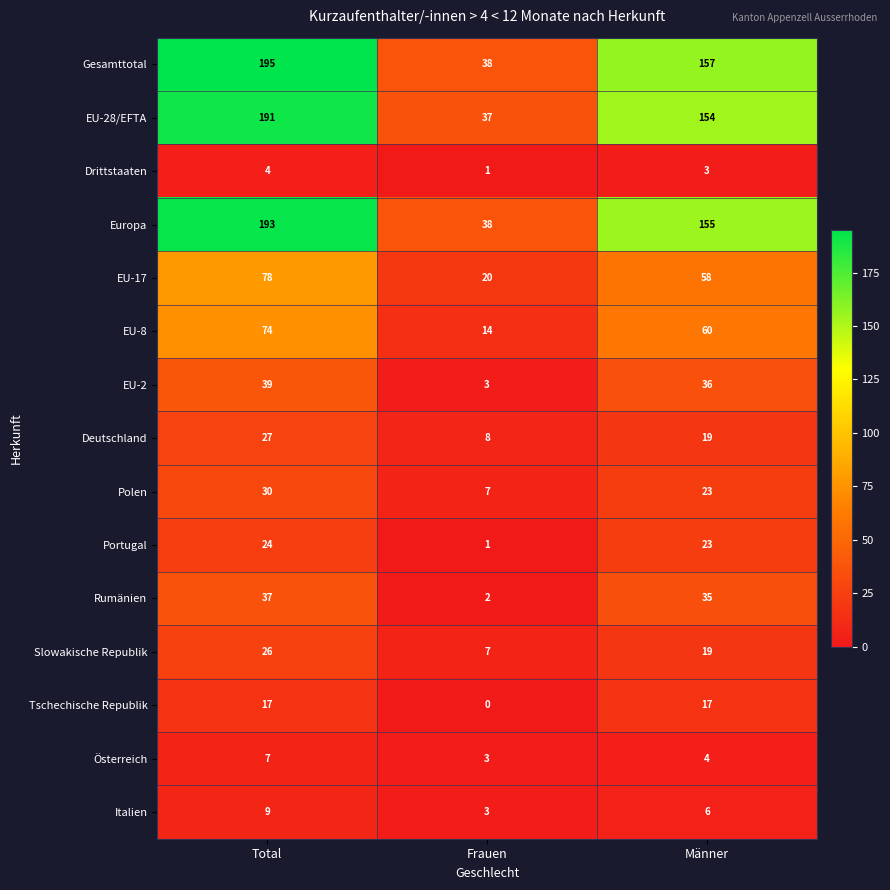

What is the sum of the EU-2 values at Frauen and Total?

42